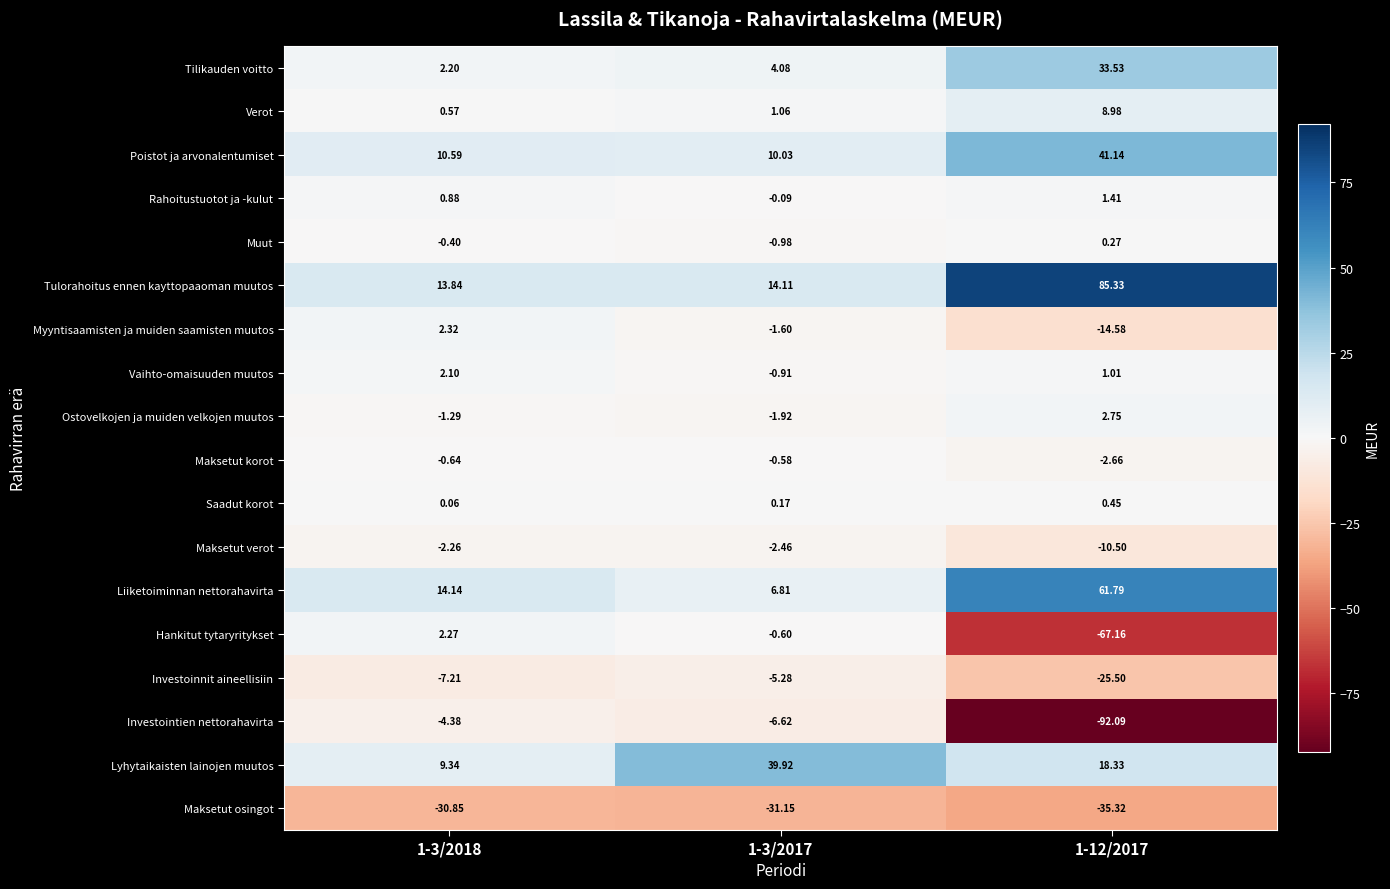

Is the value of Vaihto-omaisuuden muutos at 1-12/2017 greater than the value of Hankitut tytaryritykset at 1-3/2018?

No